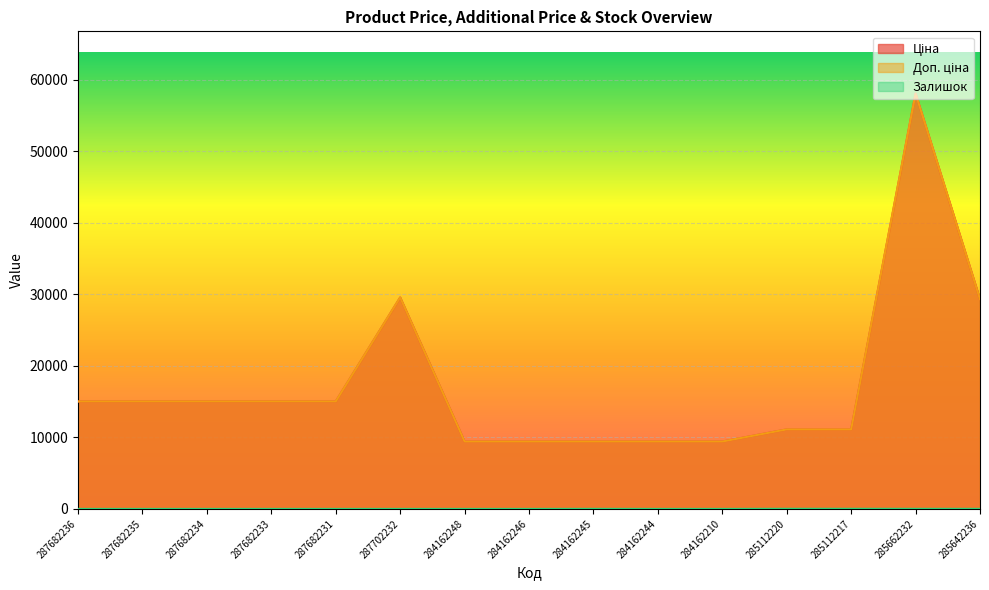

What are all the series names shown in the legend?

Ціна, Доп. ціна, Залишок